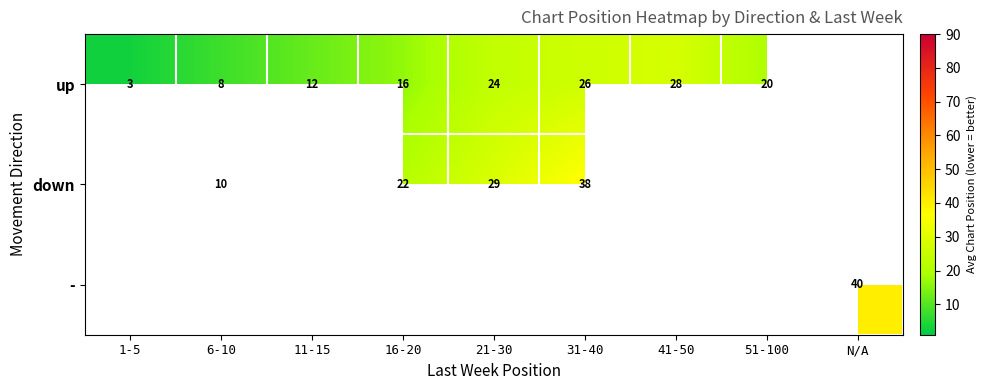

At which category does the chart reach its peak across all series?

N/A